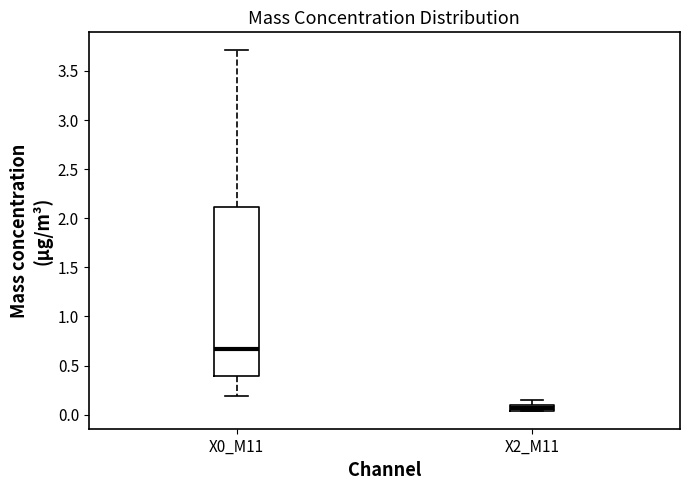

Which box's median line is the lowest?

X2_M11